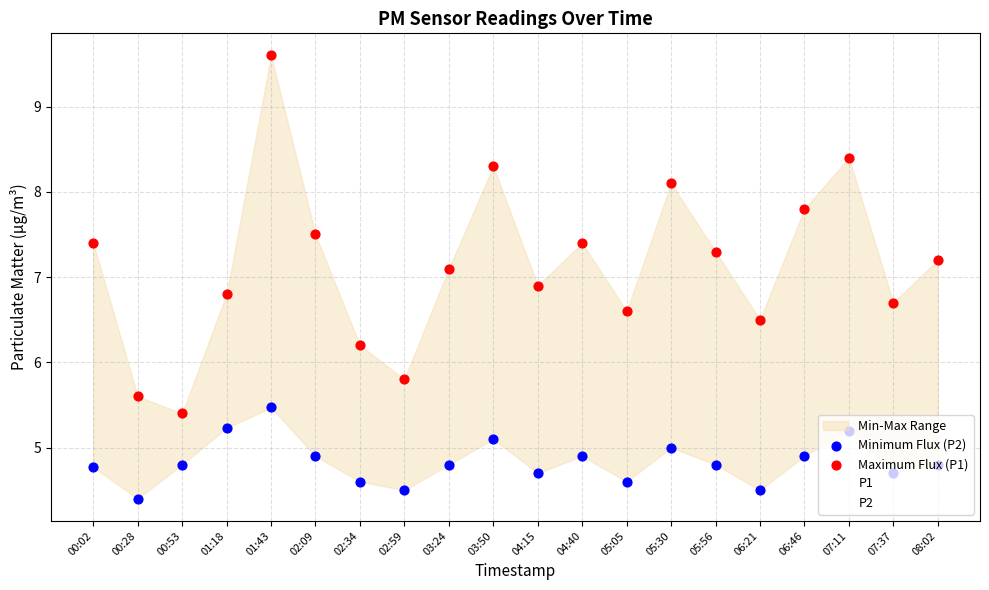

At how many categories does at least one series exceed 9?

1